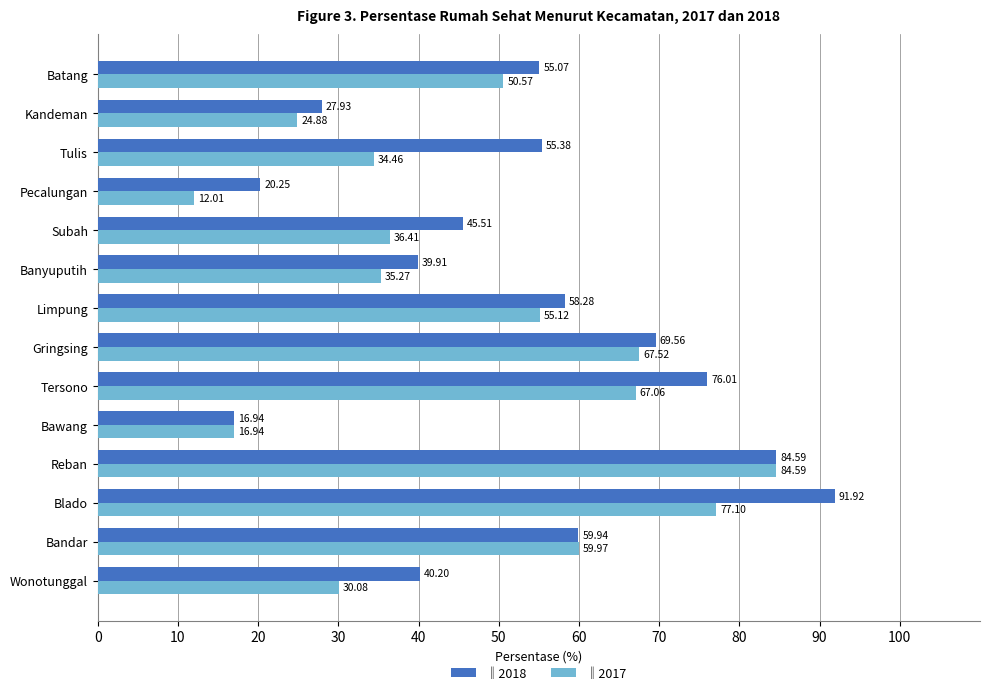

Which category has the highest value across all series?

Blado